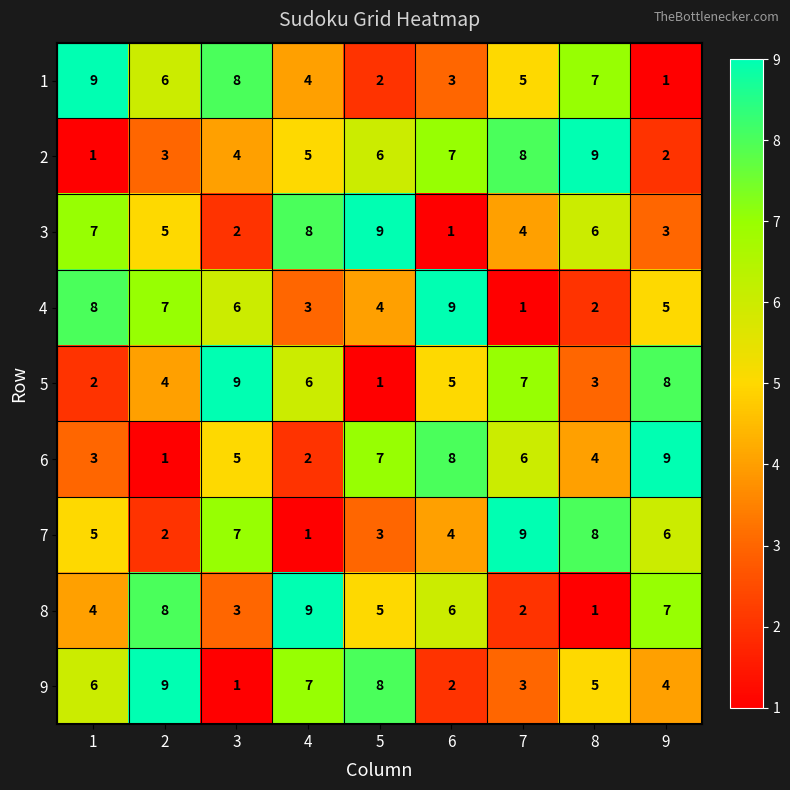

At which label does 5 reach its peak?

3